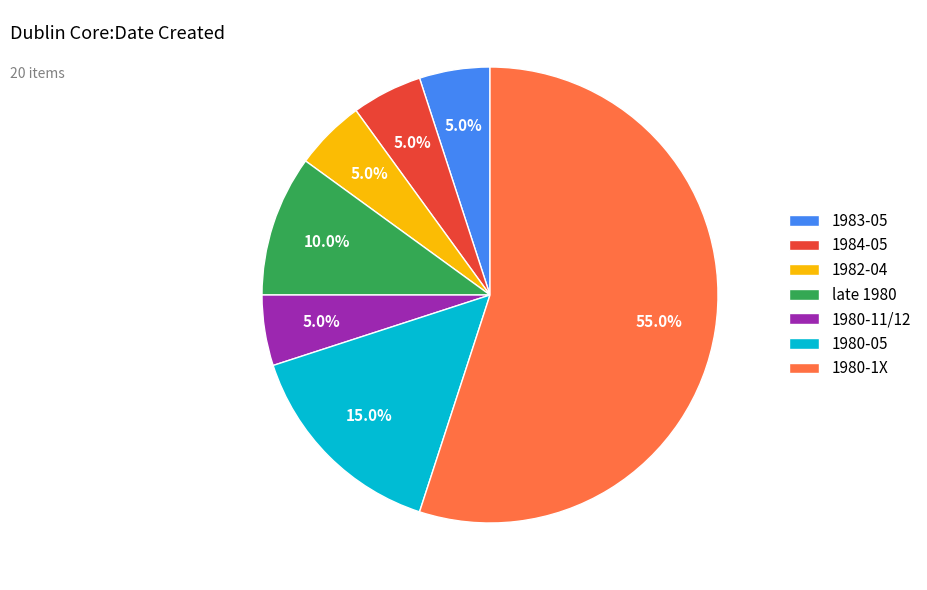

Count the number of slices in the pie.

7